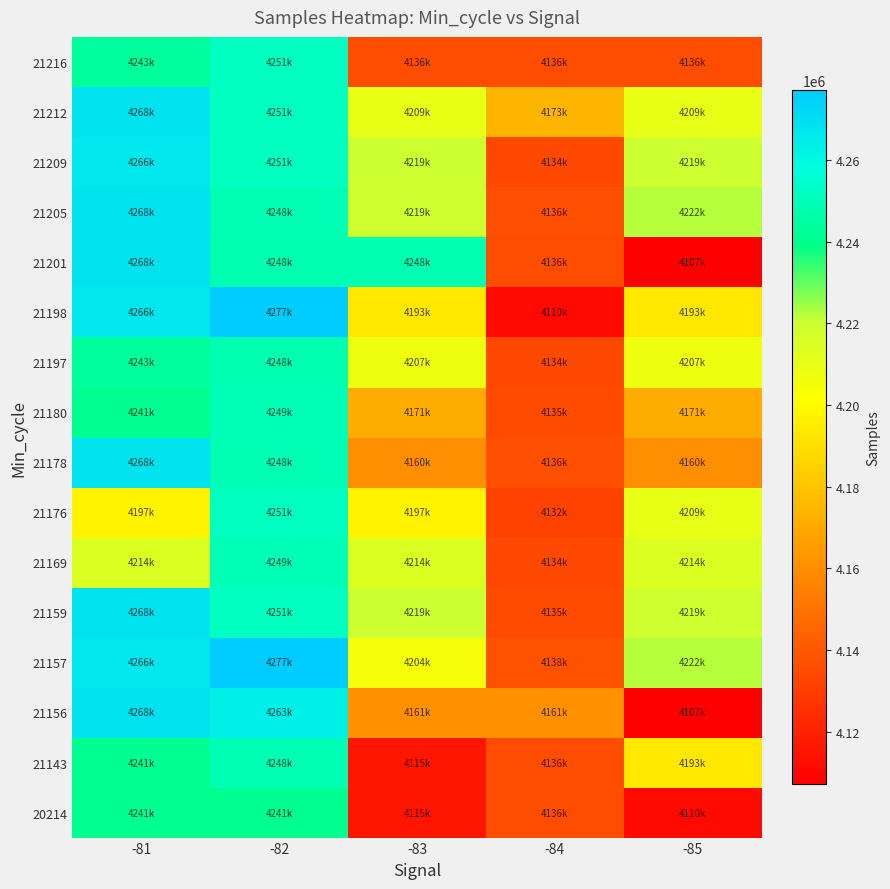

What is the difference between the highest and lowest values at -83?

132487